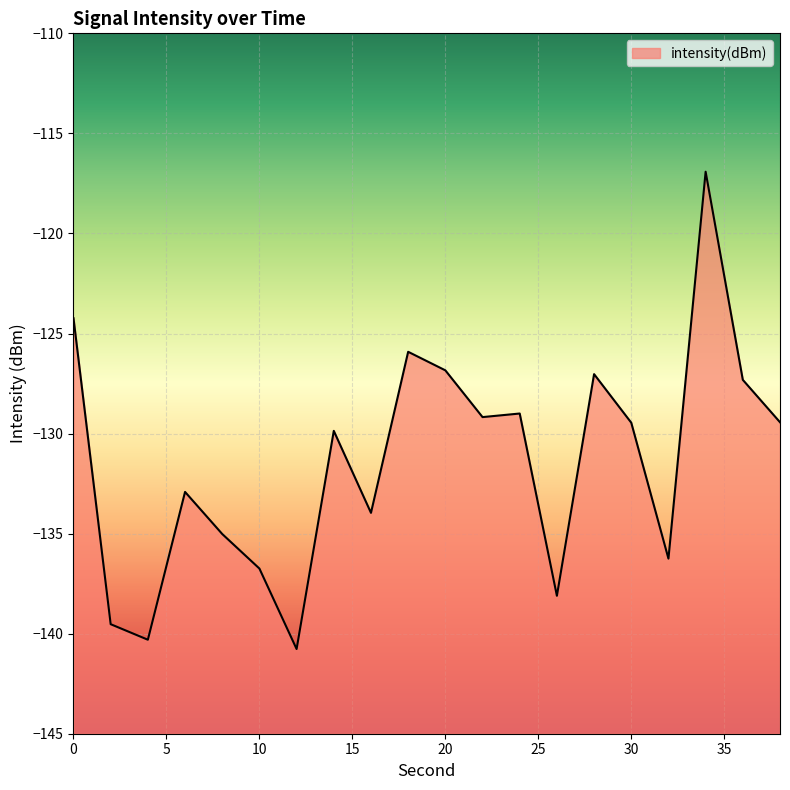

What is the sum of all values?

-2628.8